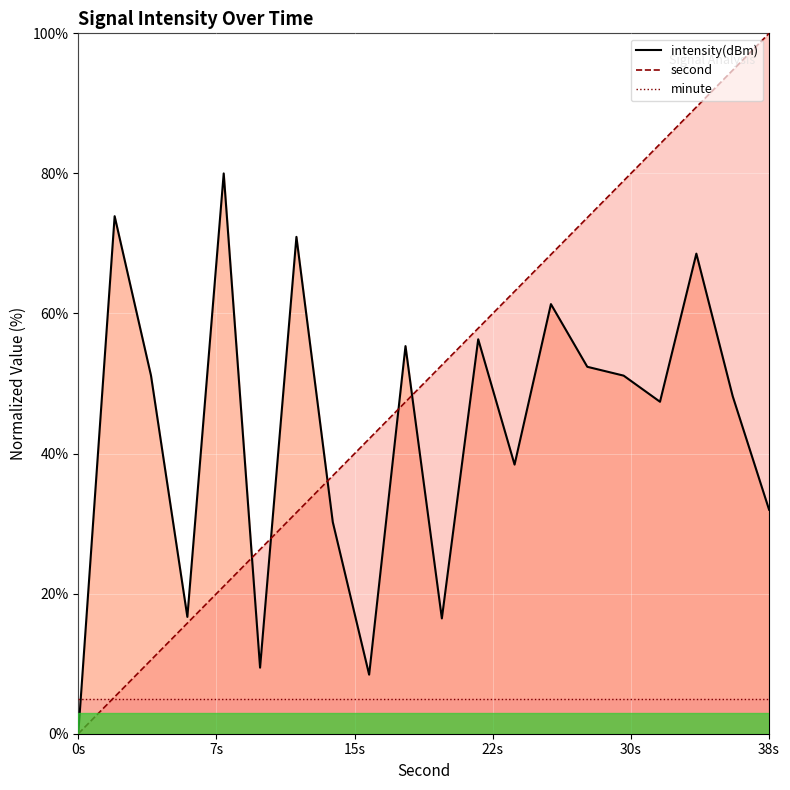

Where is second nearest to the value 50?

20